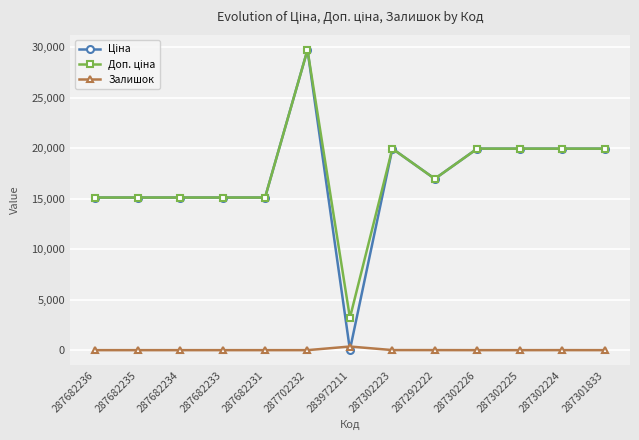

At how many categories does at least one series exceed 3862?

12